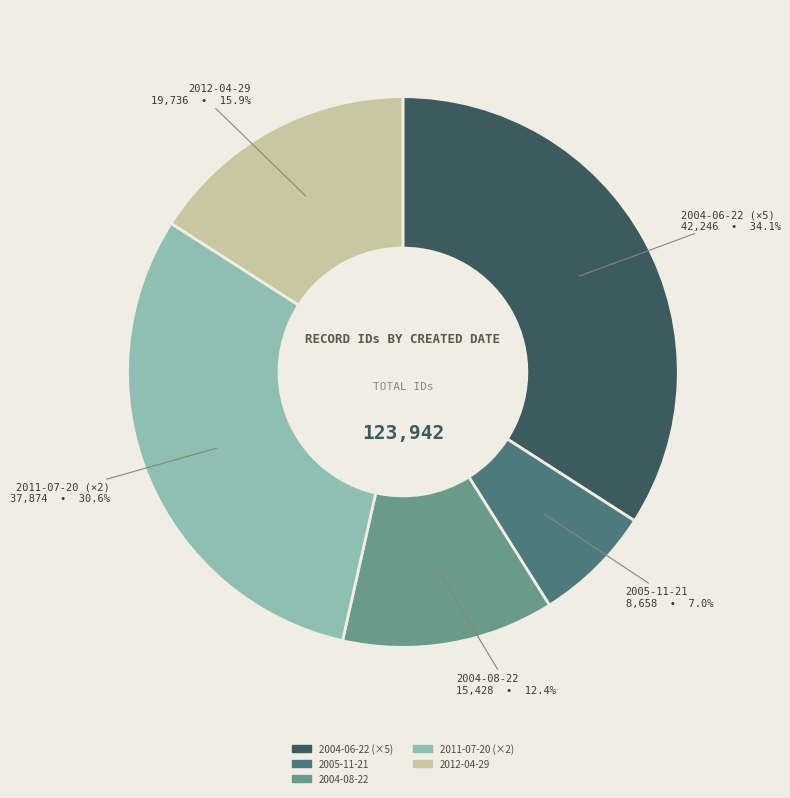

Is there any slice that represents more than half of the pie?

No